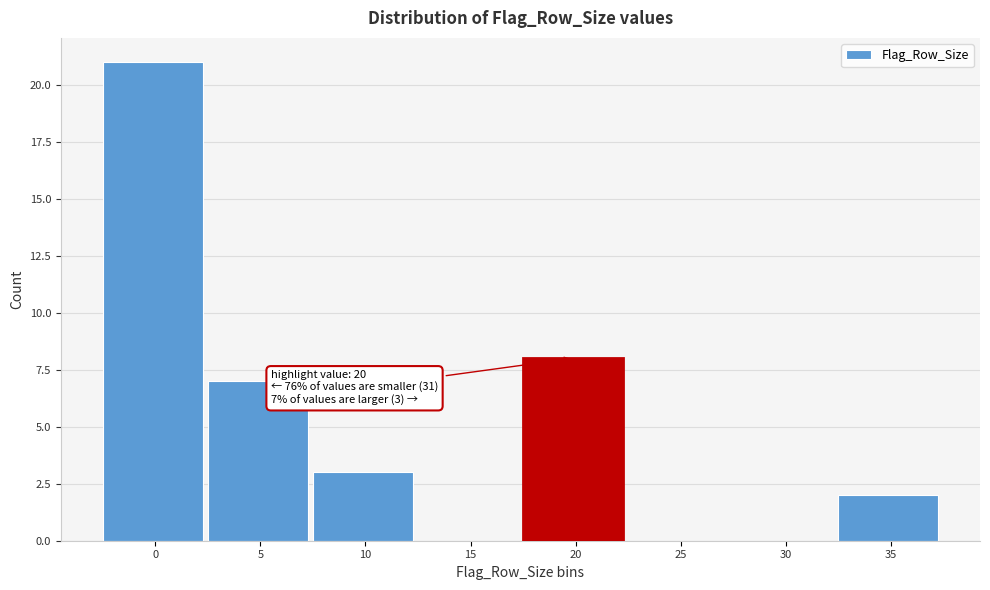

Reading left to right, transcribe all the data shown in this chart.

0=21	5=7	10=3	15=0	20=8	25=0	30=0	35=2